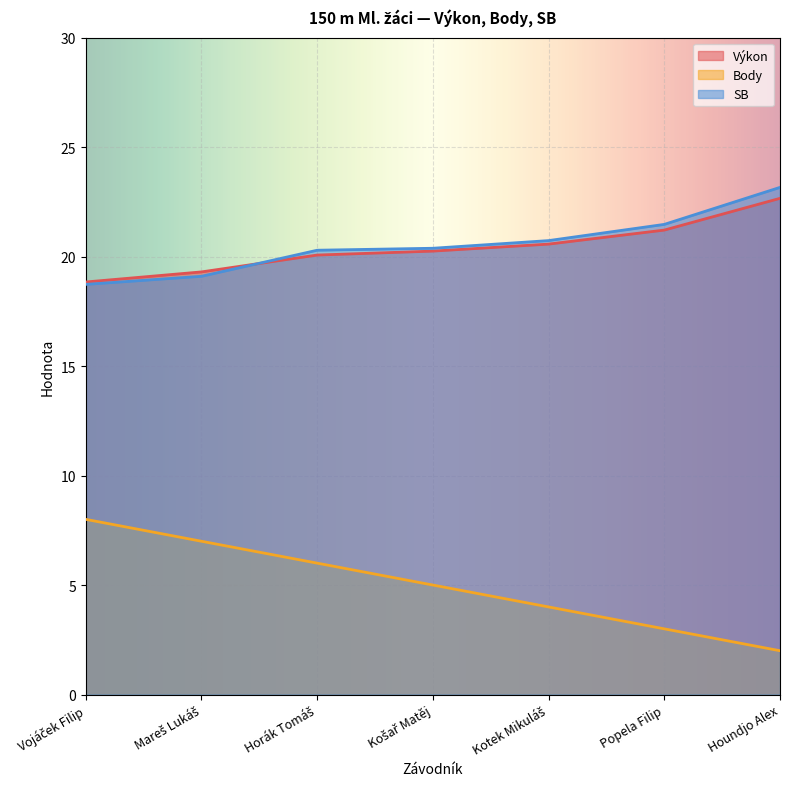

Reading left to right, what are all the values shown in this chart?

Výkon: Vojáček Filip=18.8	Mareš Lukáš=19.3	Horák Tomáš=20.1	Košař Matěj=20.2	Kotek Mikuláš=20.6	Popela Filip=21.2	Houndjo Alex=22.7
Body: Vojáček Filip=8.0	Mareš Lukáš=7.0	Horák Tomáš=6.0	Košař Matěj=5.0	Kotek Mikuláš=4.0	Popela Filip=3.0	Houndjo Alex=2.0
SB: Vojáček Filip=18.7	Mareš Lukáš=19.1	Horák Tomáš=20.3	Košař Matěj=20.4	Kotek Mikuláš=20.7	Popela Filip=21.5	Houndjo Alex=23.2